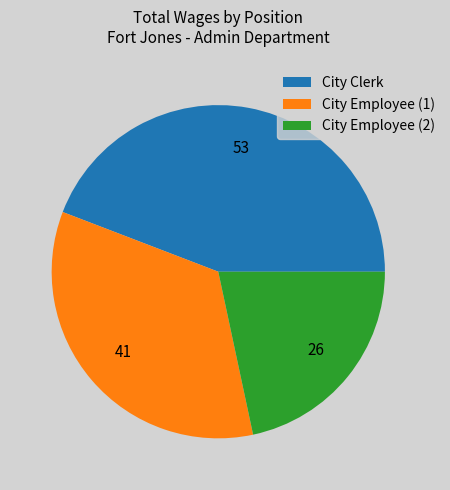

Is there a majority slice in this chart?

No